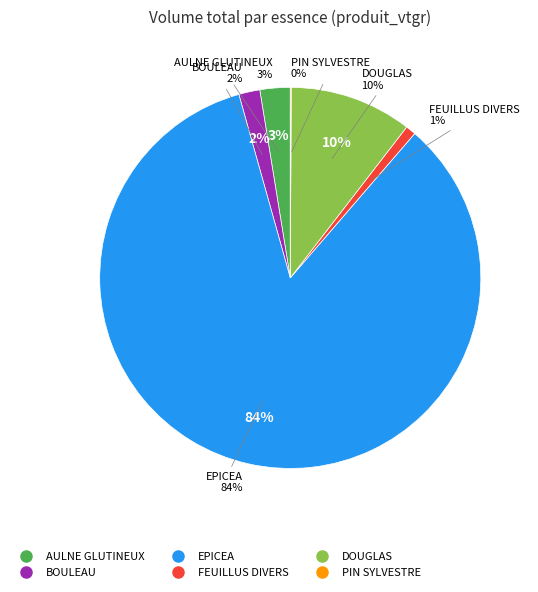

Which slice is the largest?

EPICEA